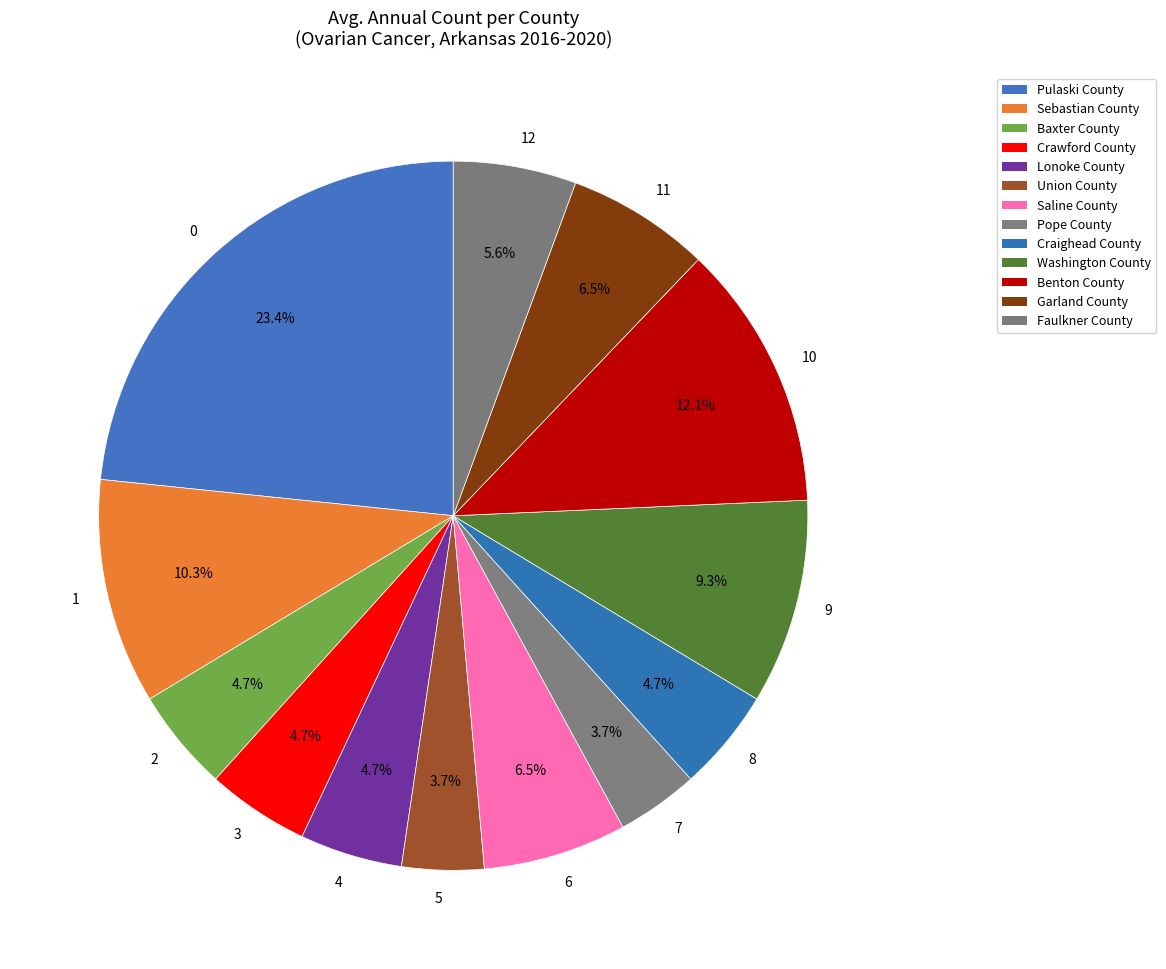

How many segments does this pie chart have?

13